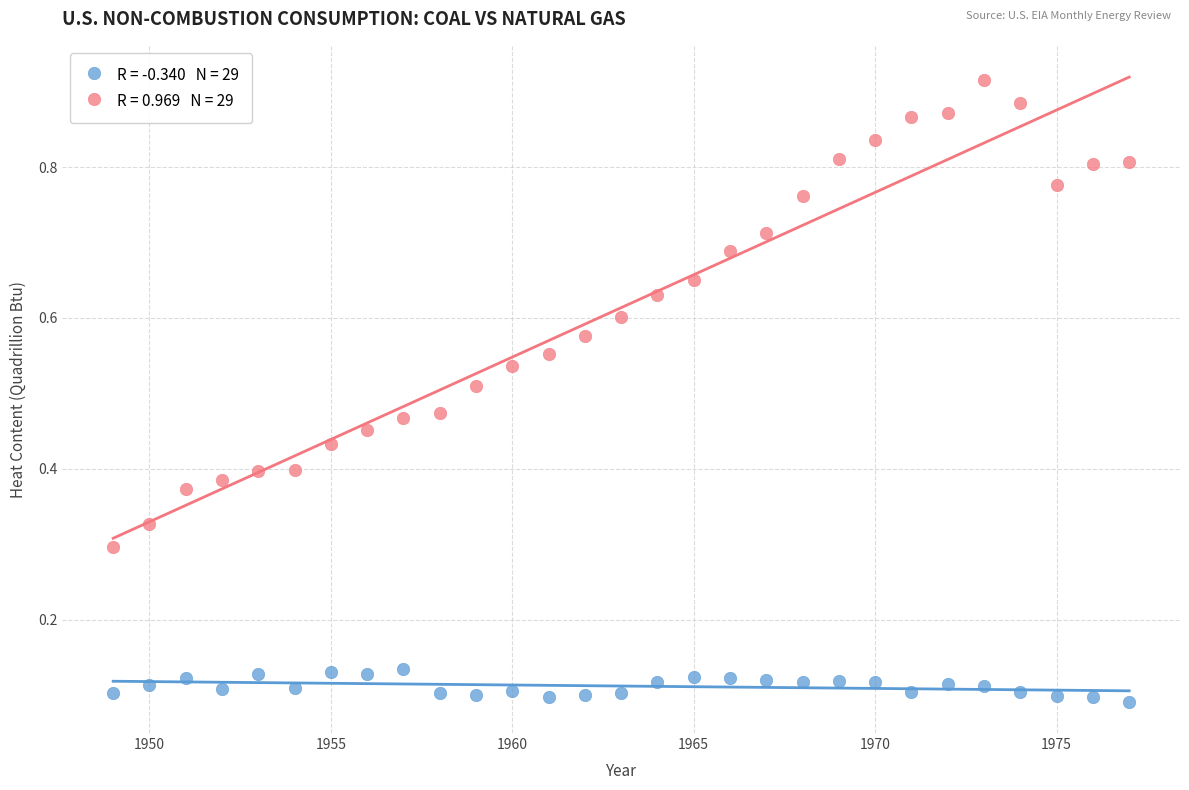

Across all data points, what is the range of X values (max minus min)?

28.0